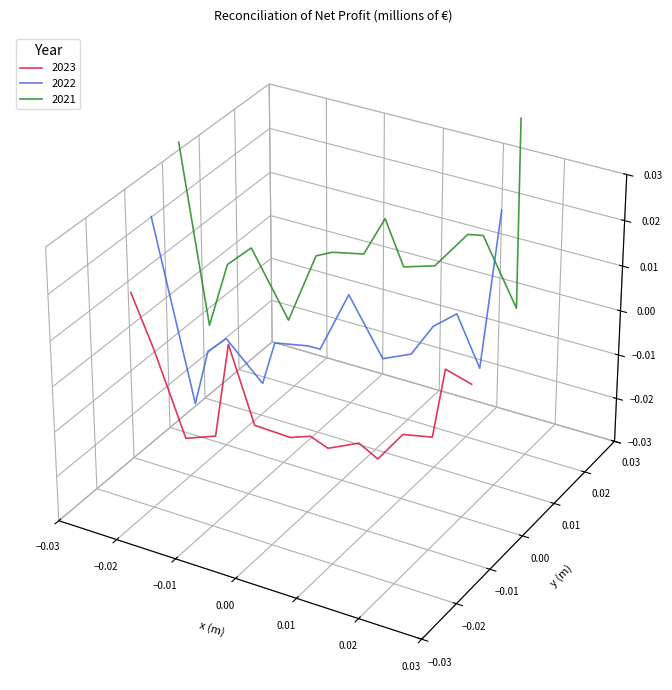

True or false: 2021 and 2023 intersect in this chart.

False